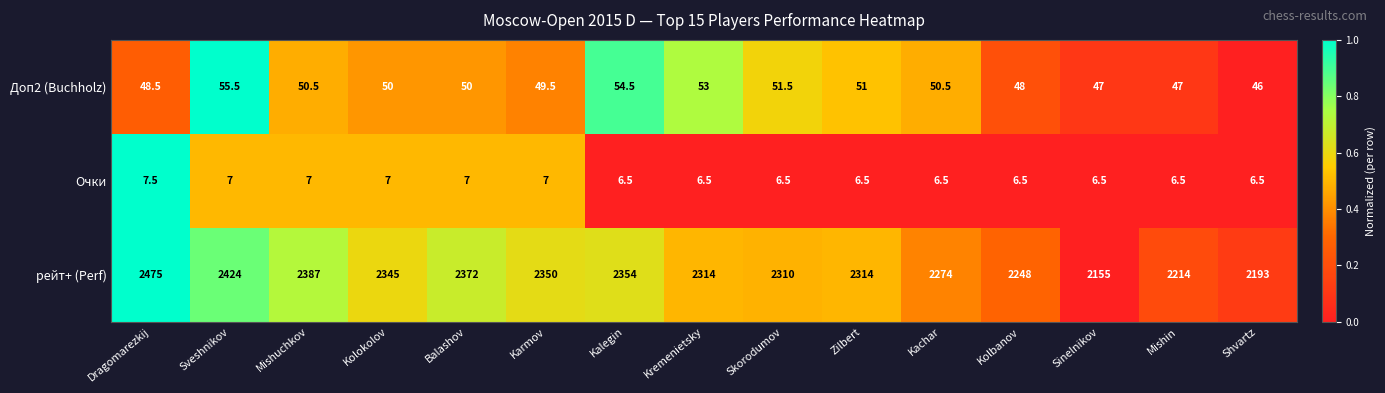

Rank the series by their maximum value, from lowest to highest.

Очки, Доп2 (Buchholz), рейт+ (Perf)